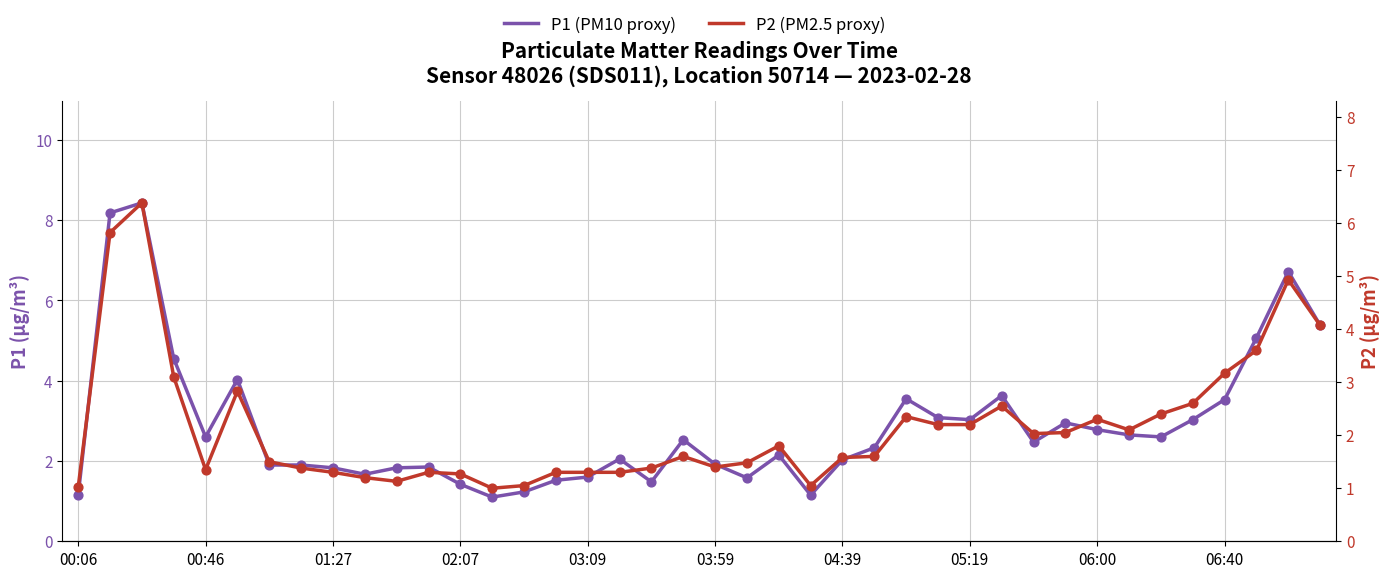

Which series reaches the minimum Y coordinate?

P2